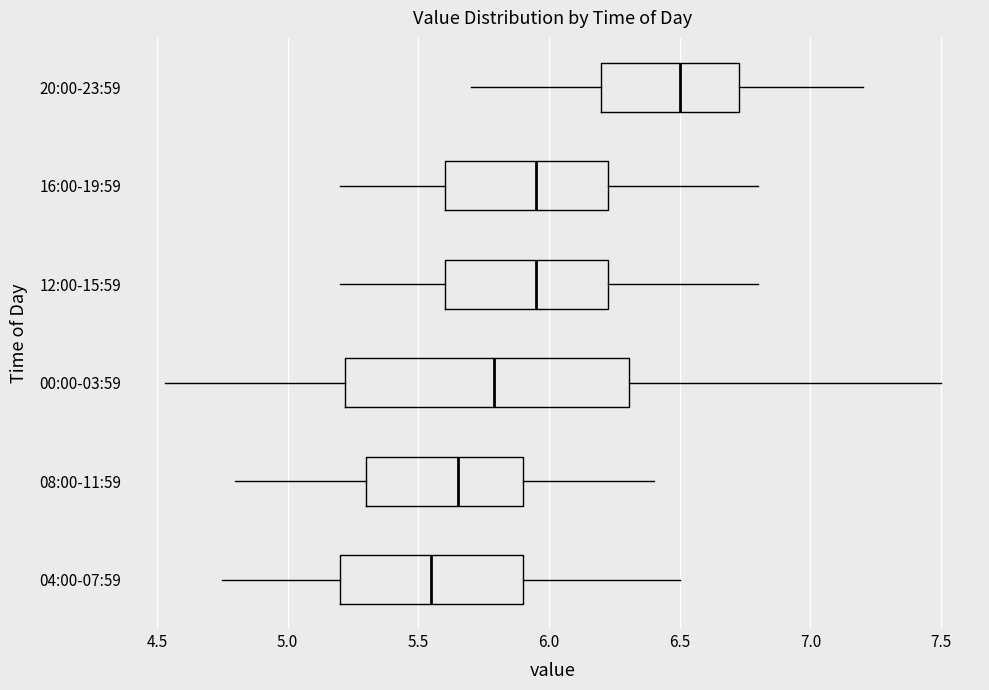

Which box is the widest, from its left edge to its right edge?

00:00-03:59